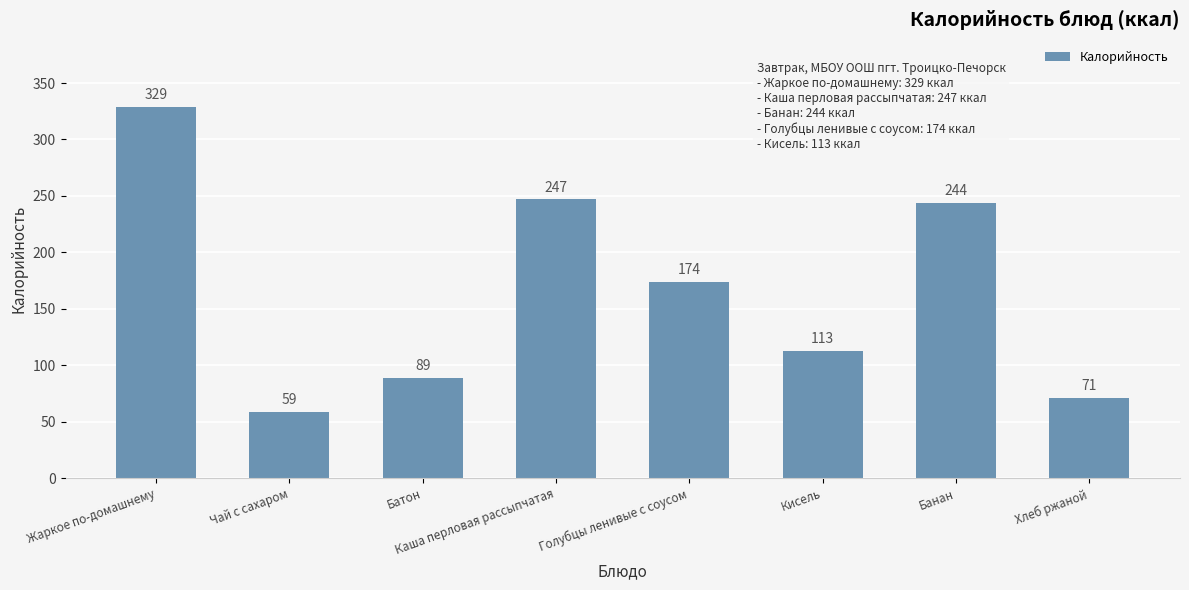

Where does the data first go above 174?

Жаркое по-домашнему